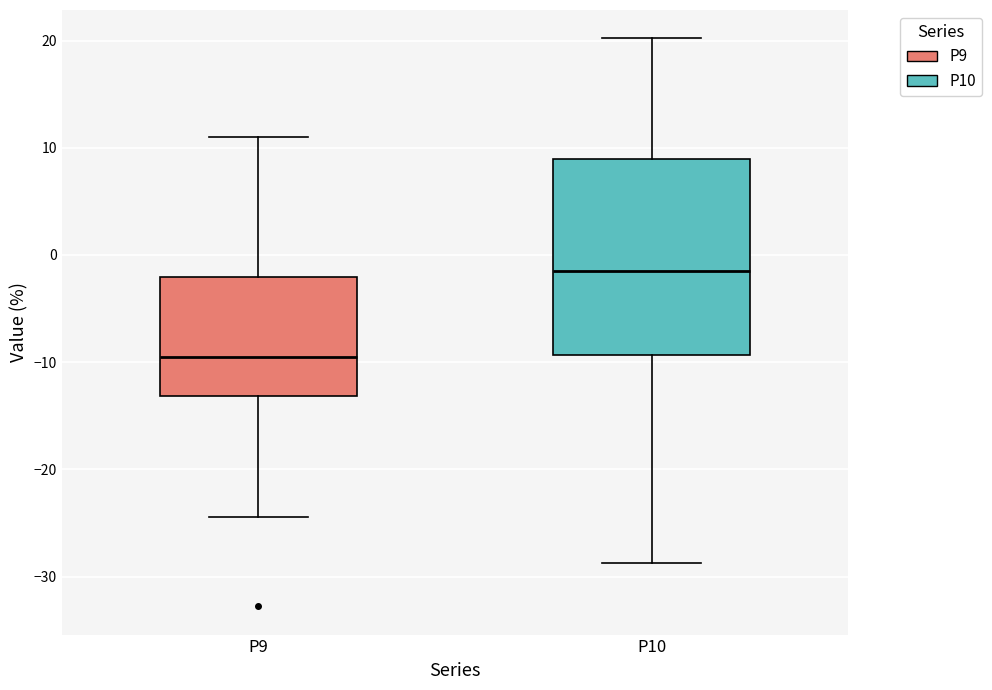

Reading left to right, read every box against the y-axis: the position of its median line, the range the box covers, and the ends of its whiskers. The values are not printed on the chart, so give them approximately, as read against the axis.

P9: median -10, box -13 to -2, whiskers -24 to 11
P10: median -2, box -9 to 9, whiskers -29 to 20